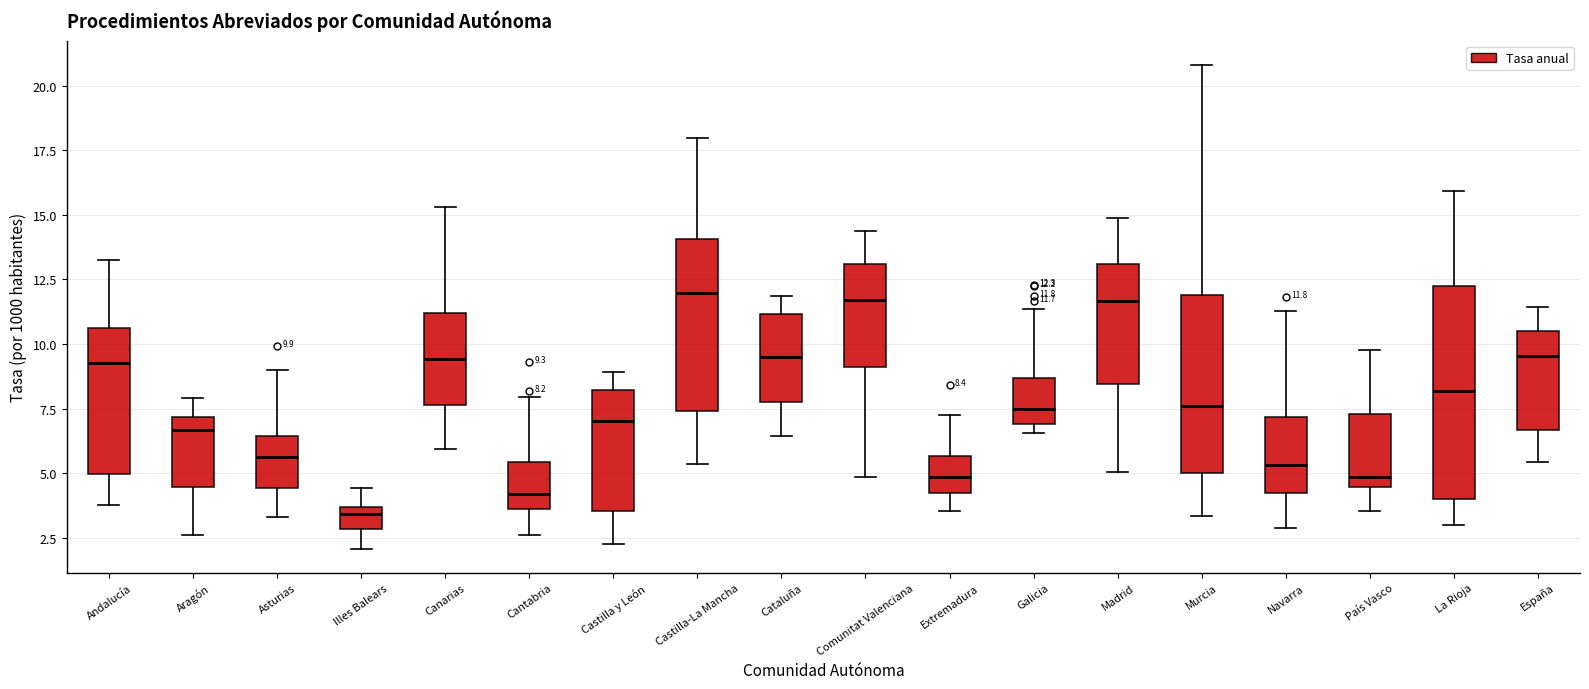

Which box is the tallest, from its lower edge to its upper edge?

La Rioja